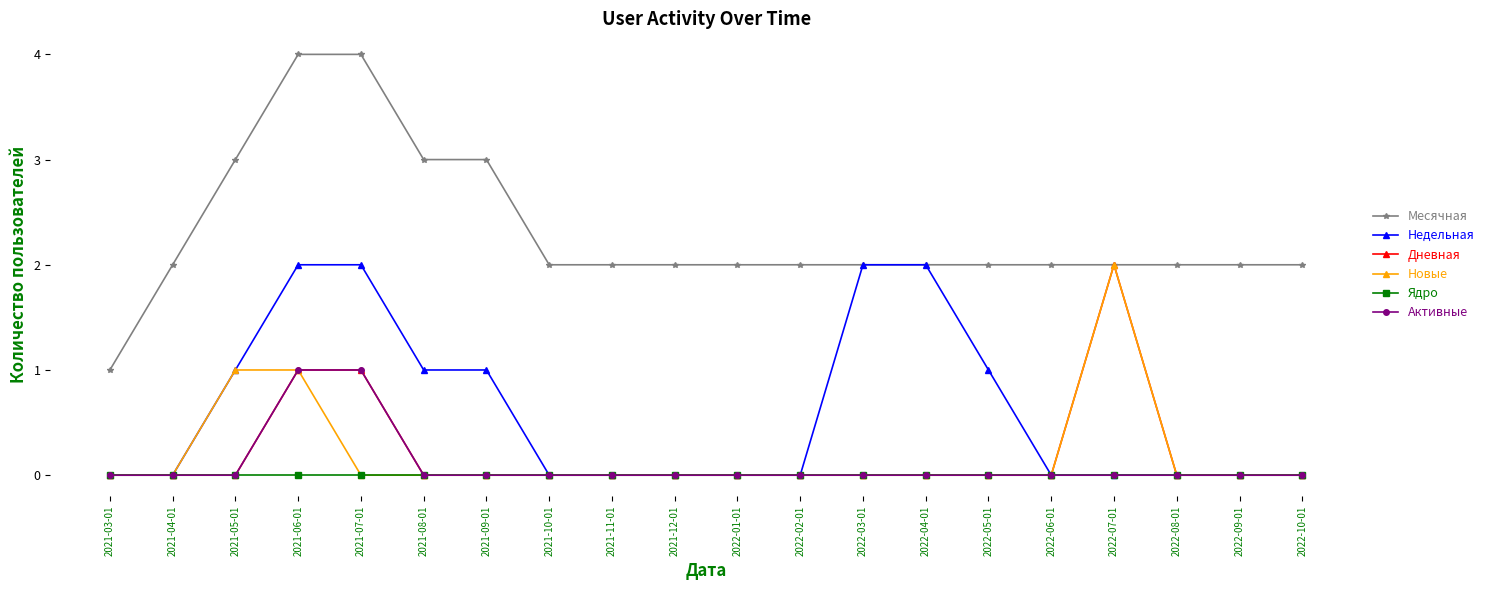

What is the maximum value shown in the chart?

4